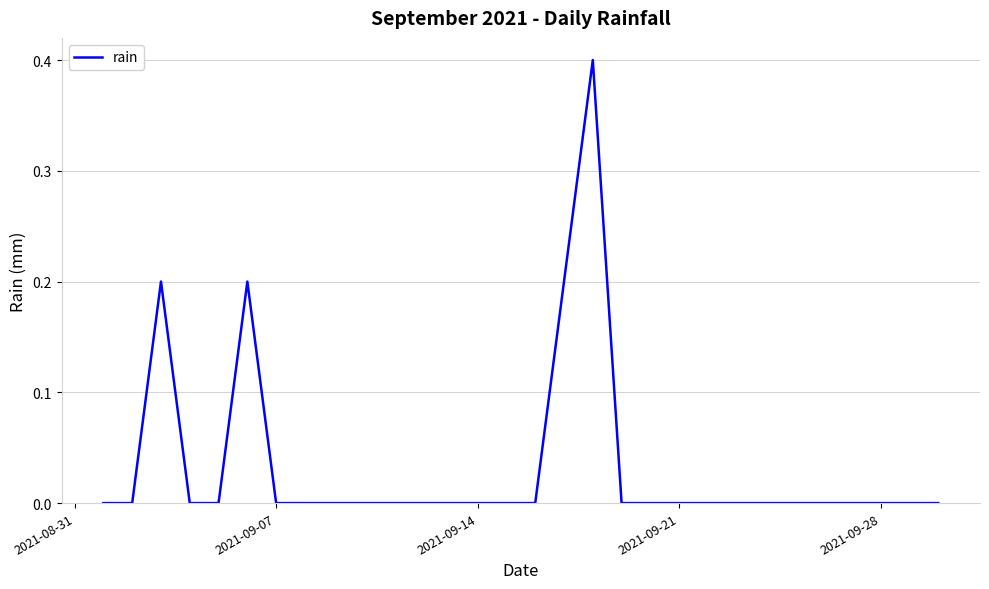

What is the greatest value displayed?

0.4